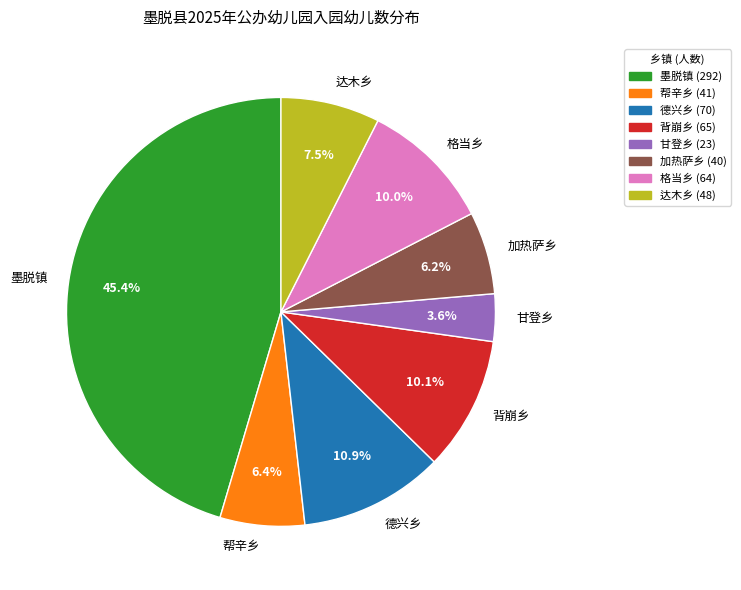

What is the ratio of the value at 背崩乡 to the value at 甘登乡?

2.8